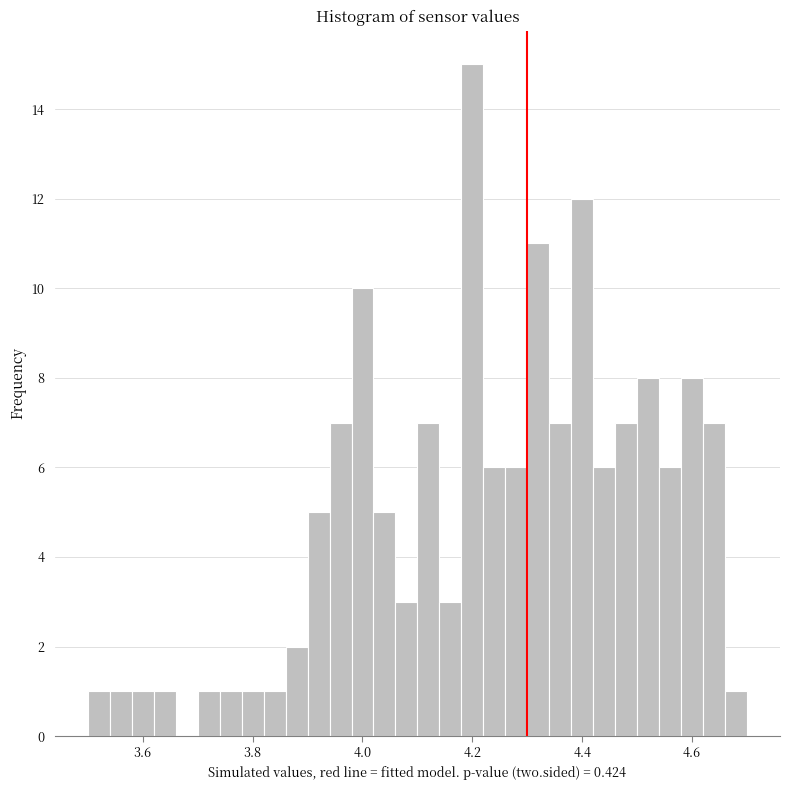

Around what value on the x-axis is the tallest bar? Give the approximate position of its centre, as read against the axis.

4.20